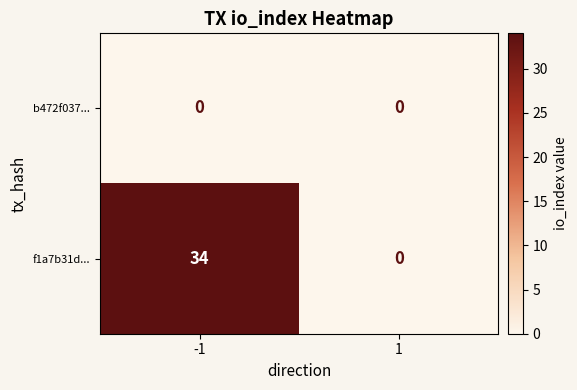

What is the greatest value displayed?

34